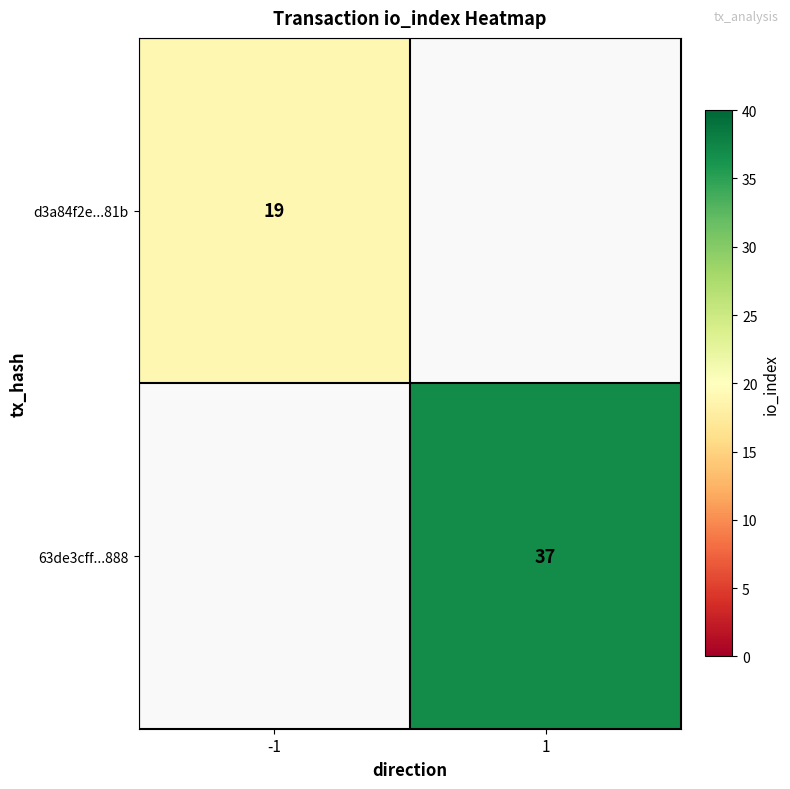

Is the value of 63de3cff...888 at 1 greater than the value of d3a84f2e...81b at -1?

Yes